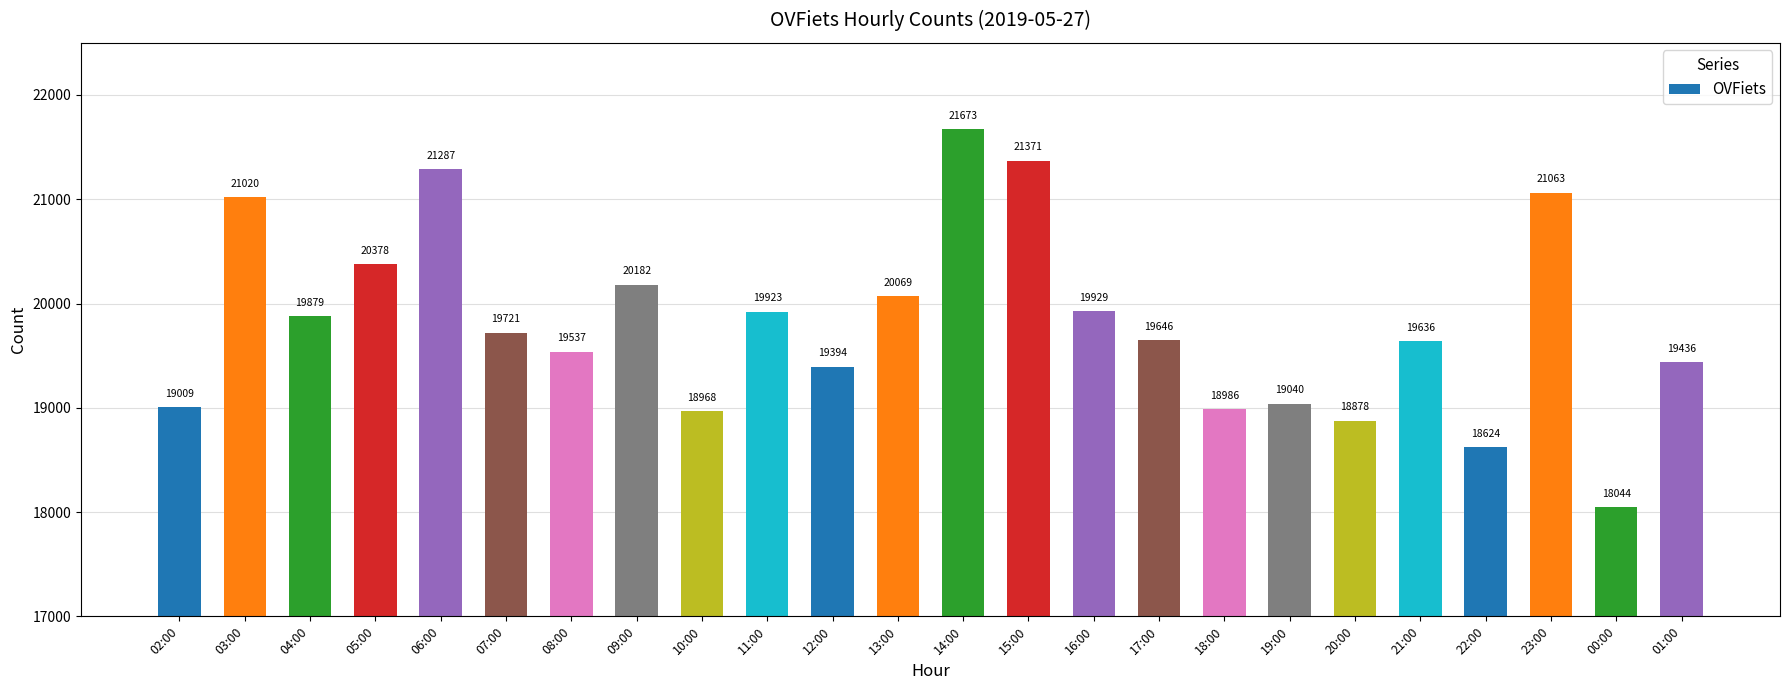

What is the difference between the maximum and minimum values?

3629